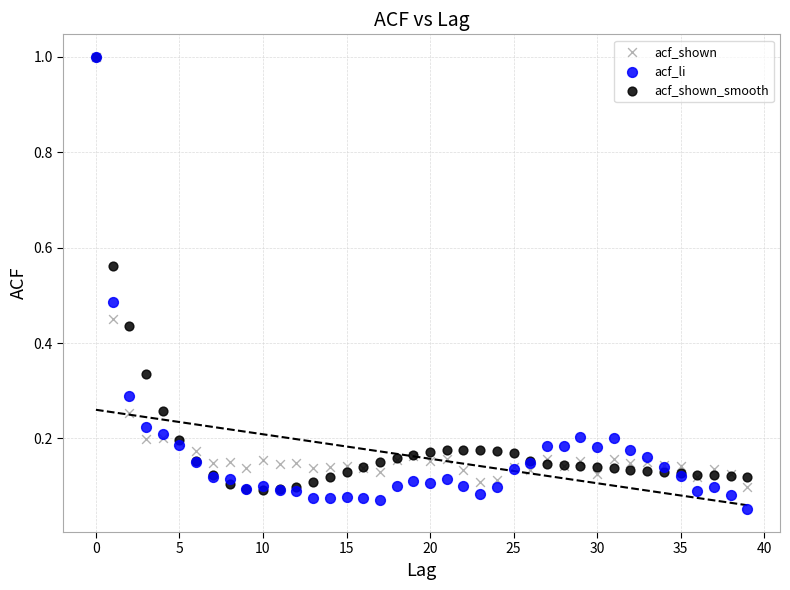

Which series has the widest spread of Y values?

acf_li